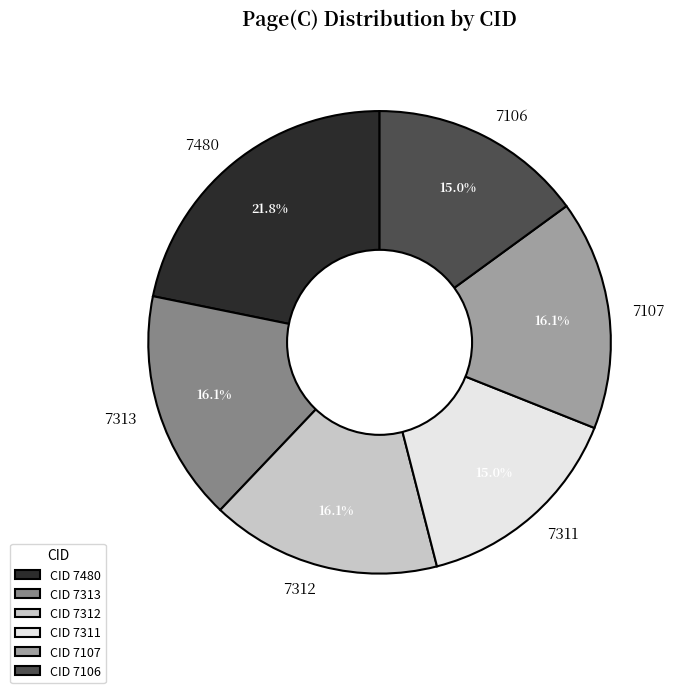

The 7313 slice represents 16% of the pie. True or false?

True